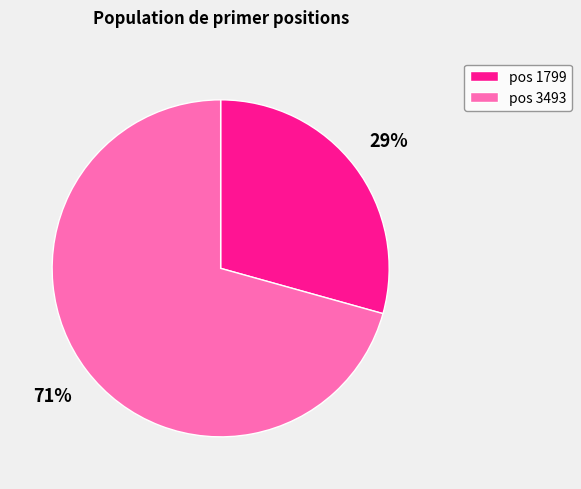

To the nearest percent, what is the average slice percentage?

50%